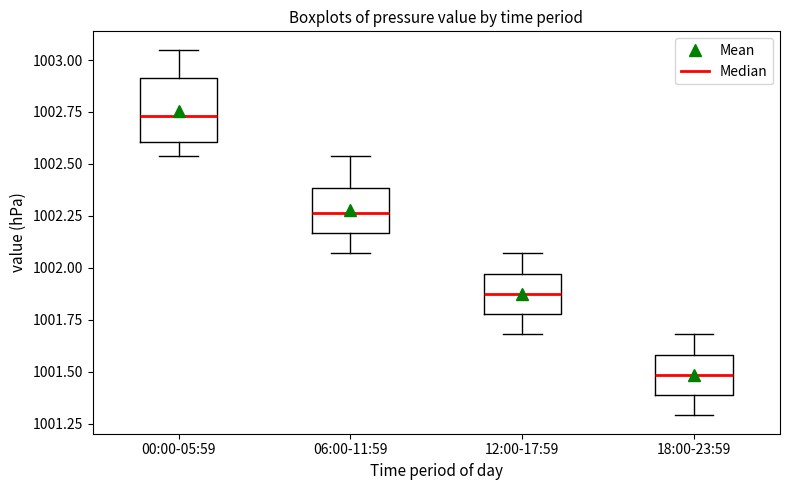

Which box's median line is the highest?

00:00-05:59